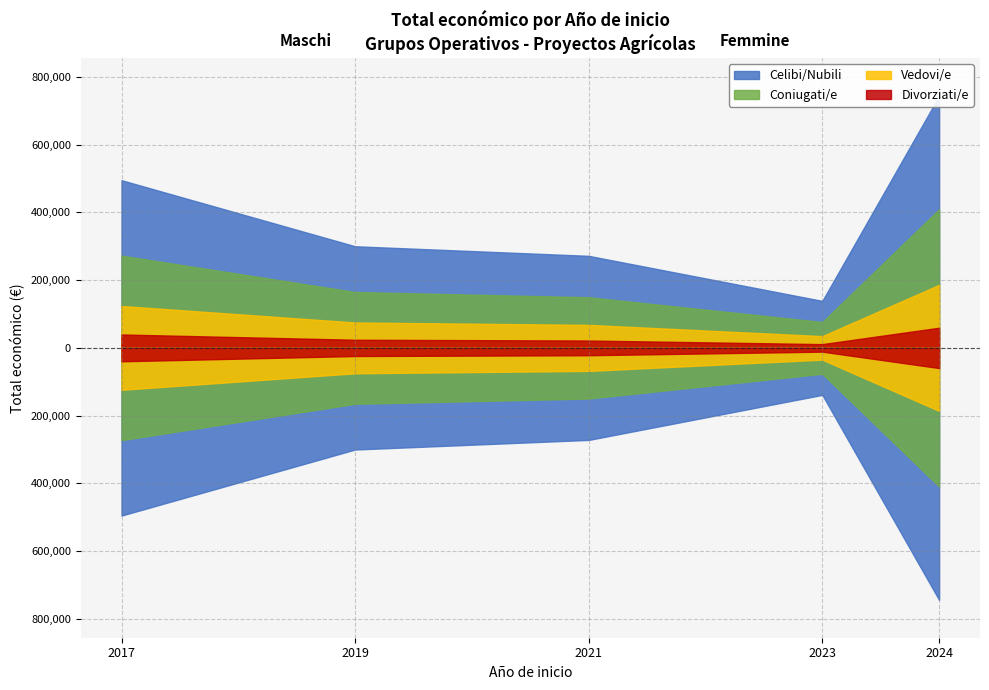

What is the sum of all values?

3898667